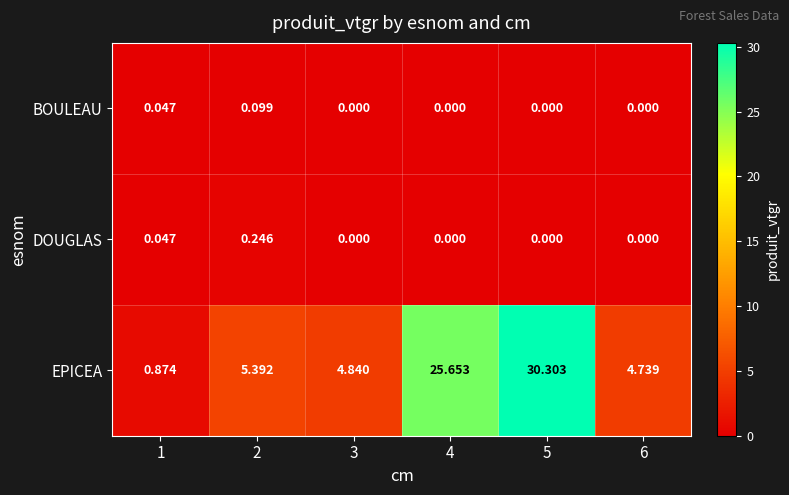

Which series changed the most between 1 and 3?

EPICEA